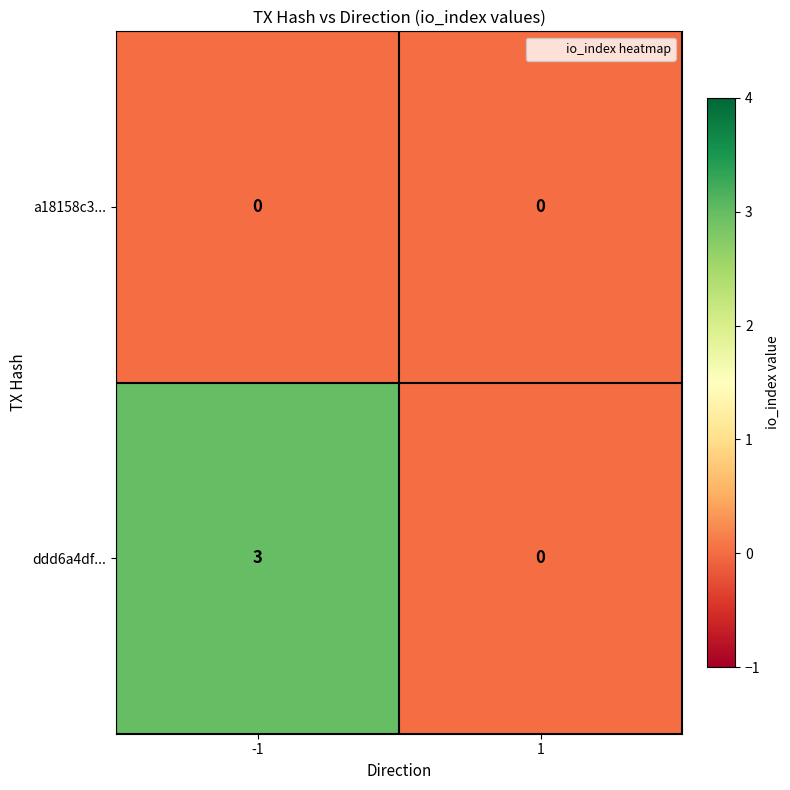

What is the difference between the highest and lowest values at -1?

3